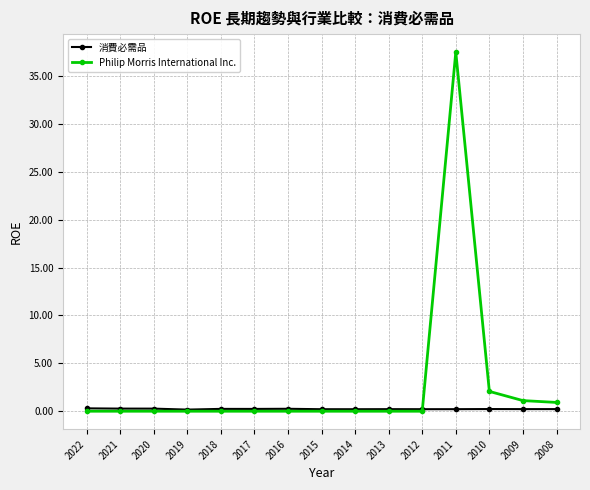

Is it true that Philip Morris International Inc. equals 0.0 at 2013?

True